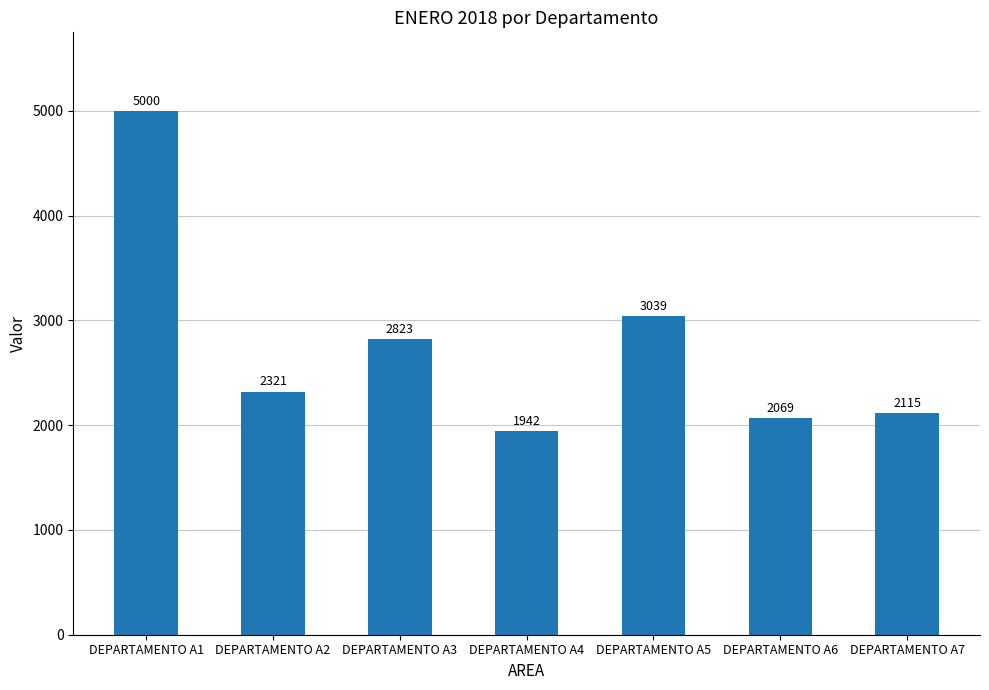

True or false: the data shows 1070 at DEPARTAMENTO A7.

False